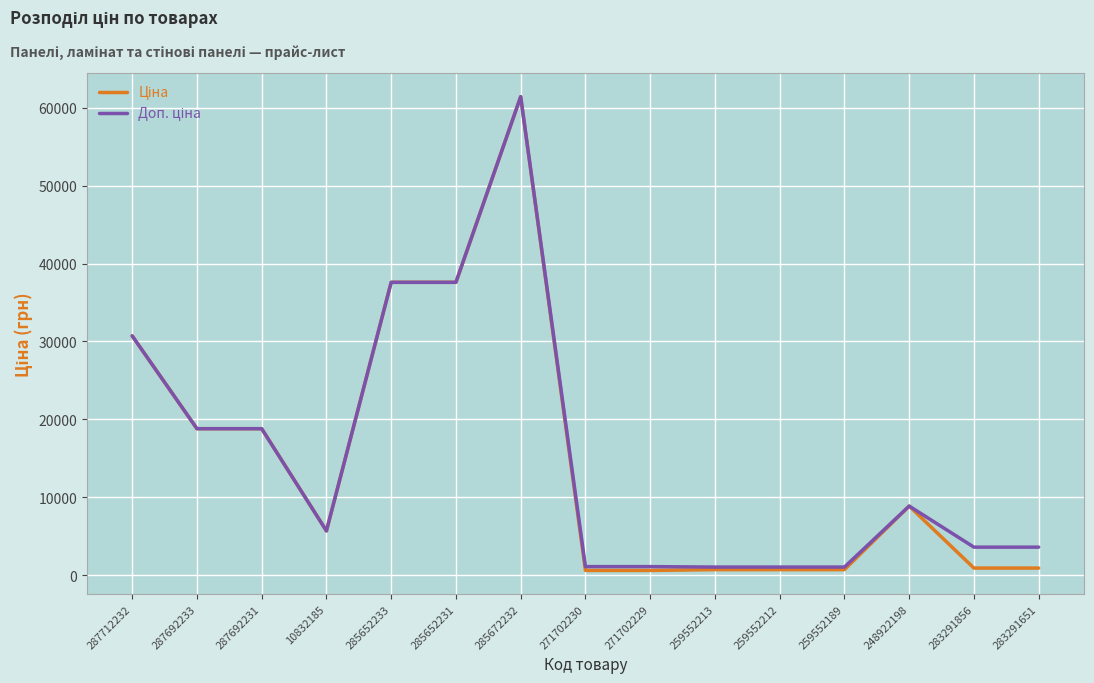

At which category is the sum across all series the highest?

285672232